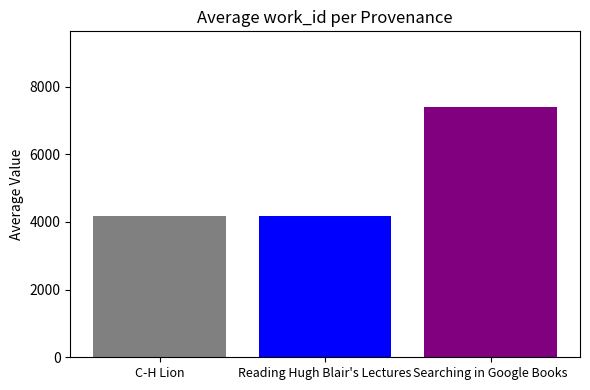

What is the smallest value displayed?

4177